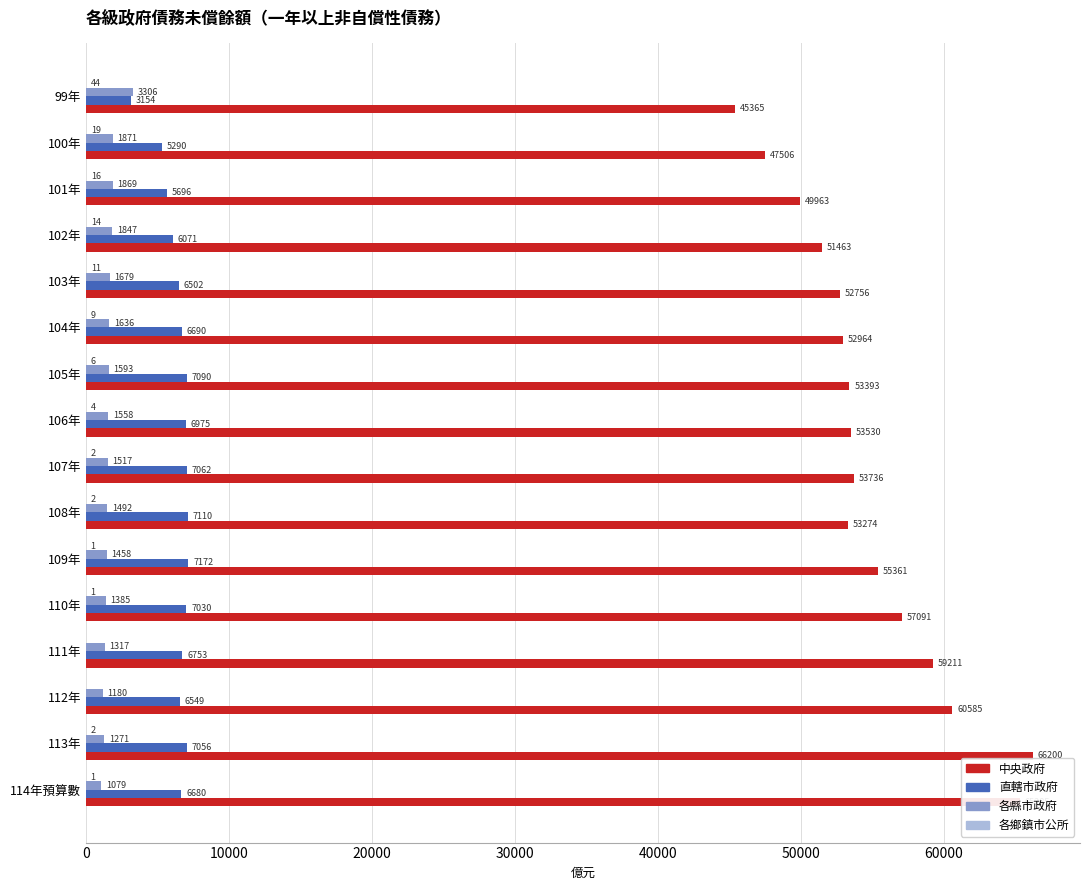

Which series has the largest total across all categories?

中央政府